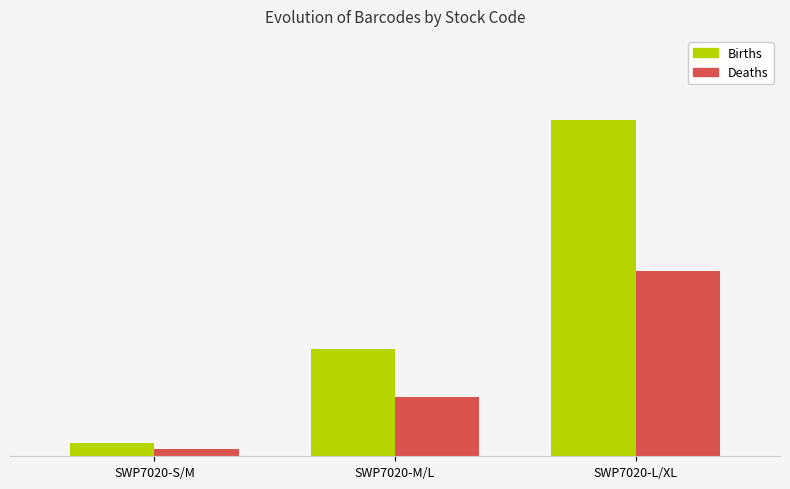

At how many categories does at least one series exceed 24?

1